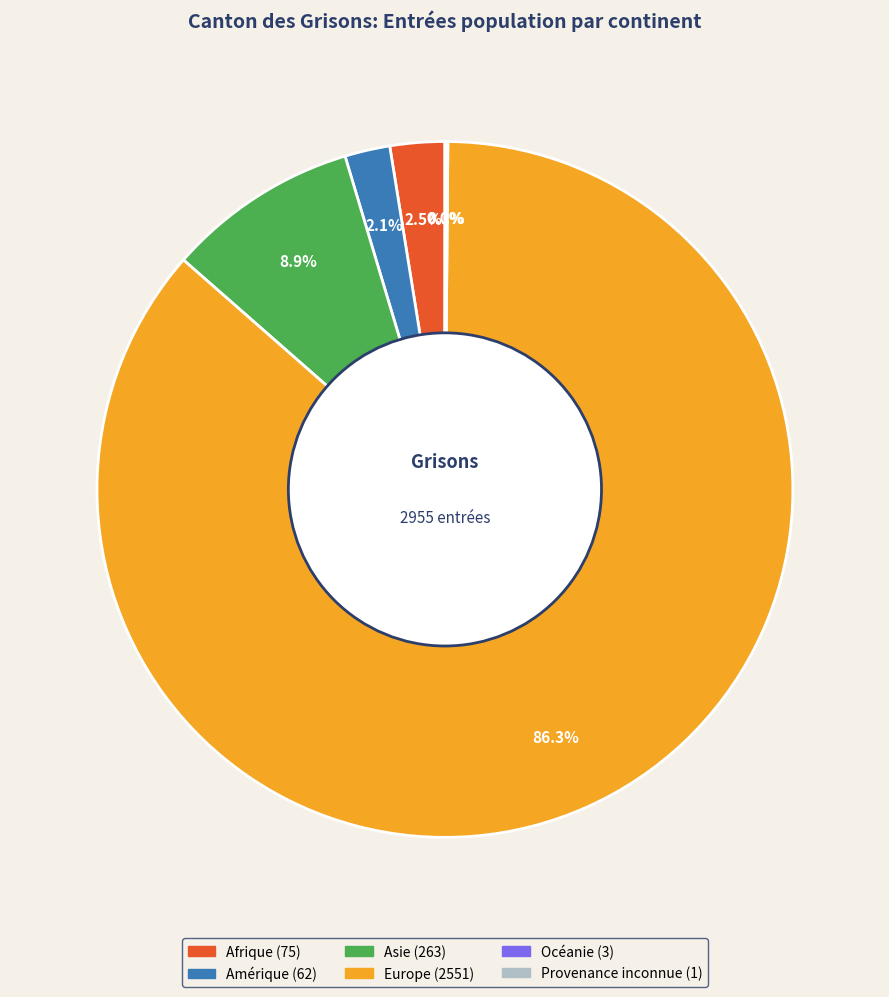

Which slice is the largest?

Europe